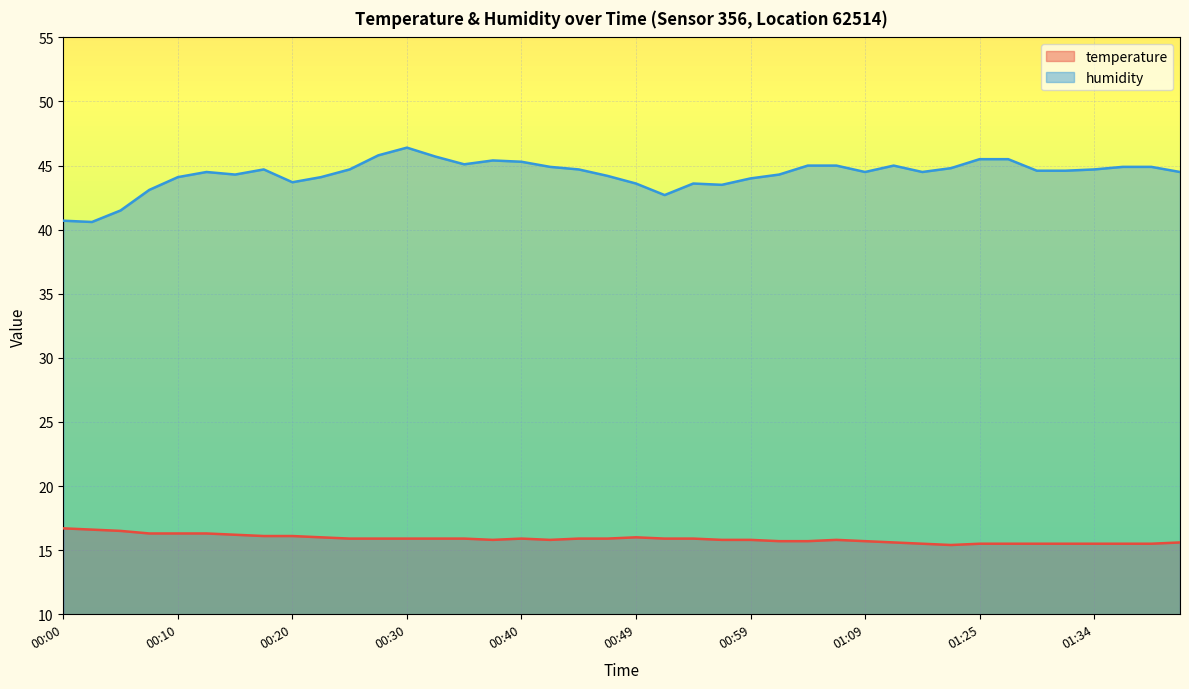

How many interior local valleys does the humidity series have?

8